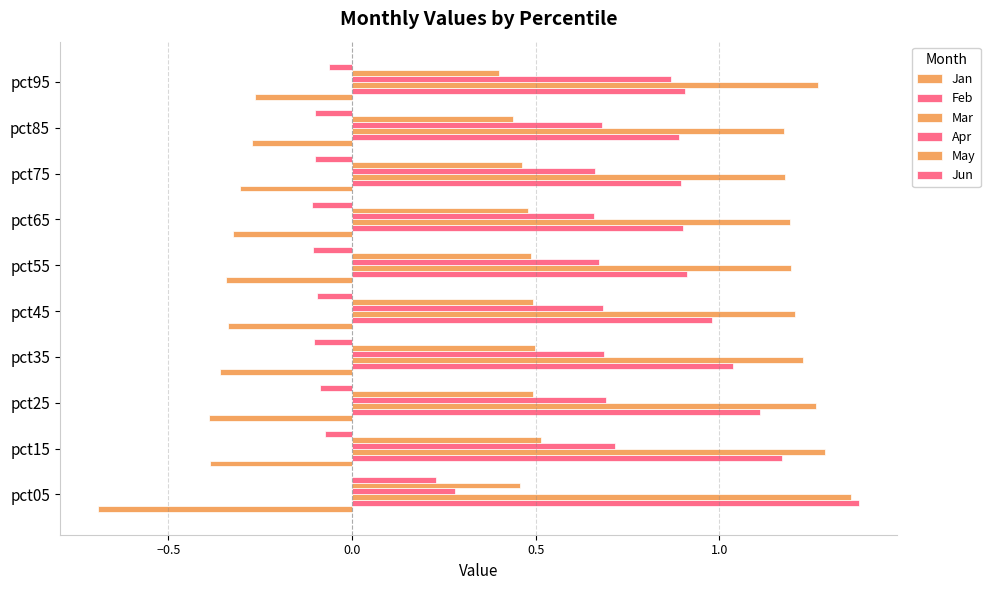

What is the difference between the maximum and second lowest values in the Apr series?

0.2